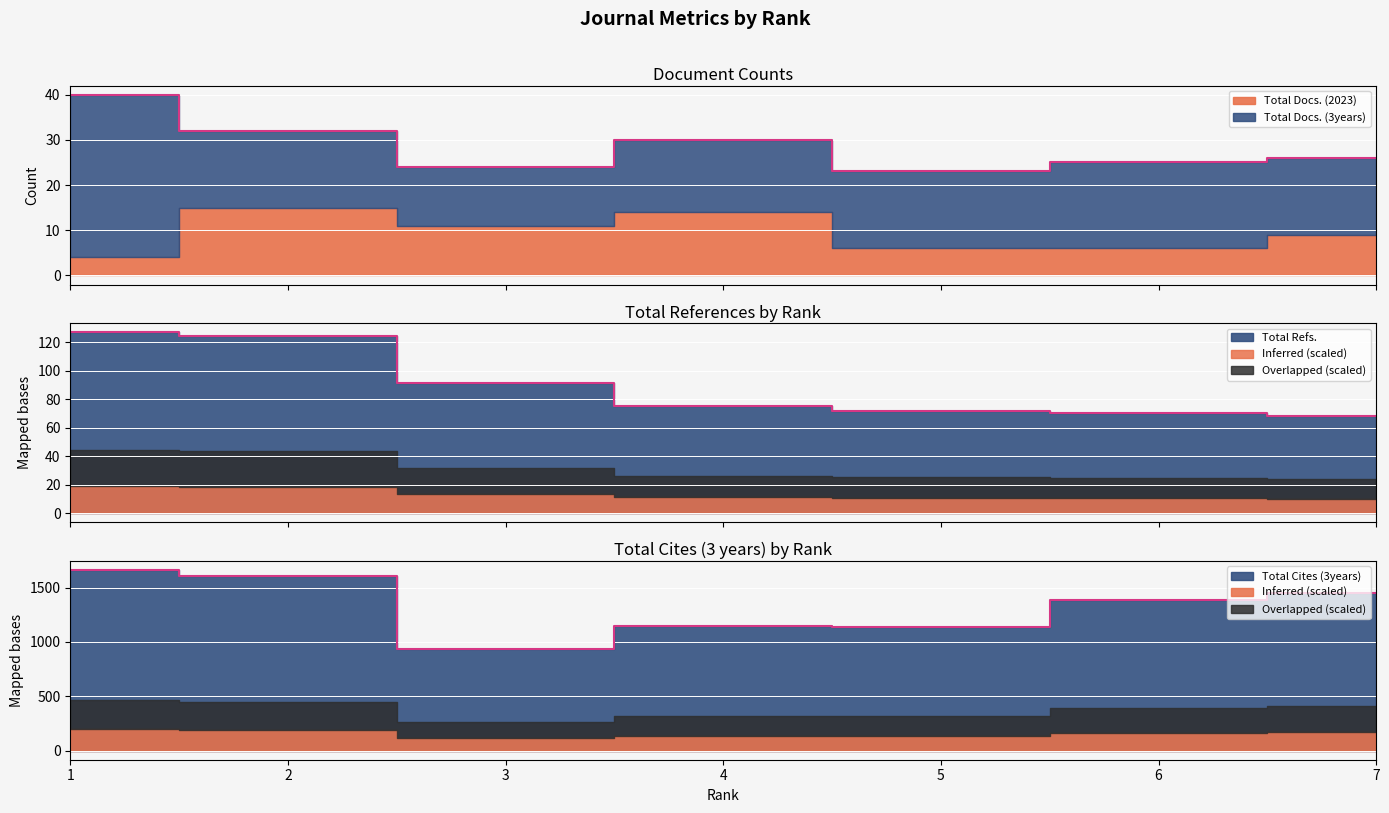

True or false: Total Cites (3years) and Total Refs. intersect in this chart.

False